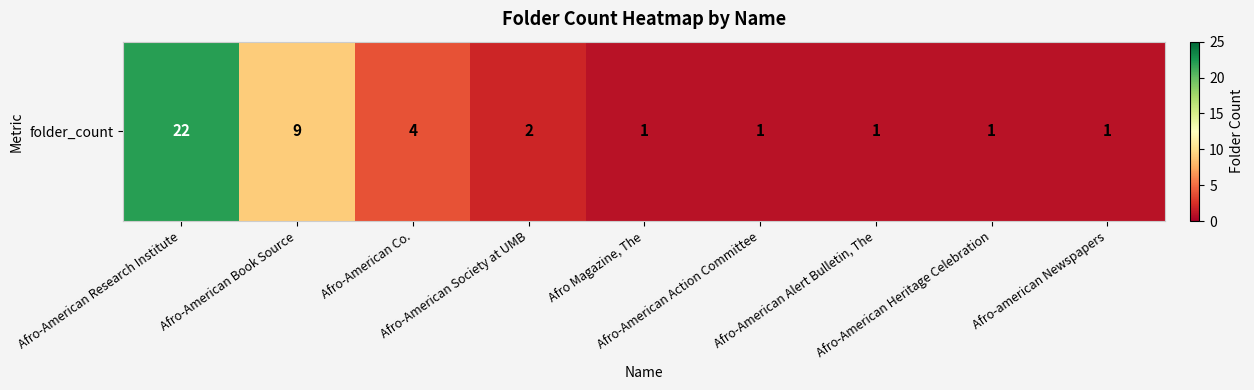

What is the smallest value displayed?

1